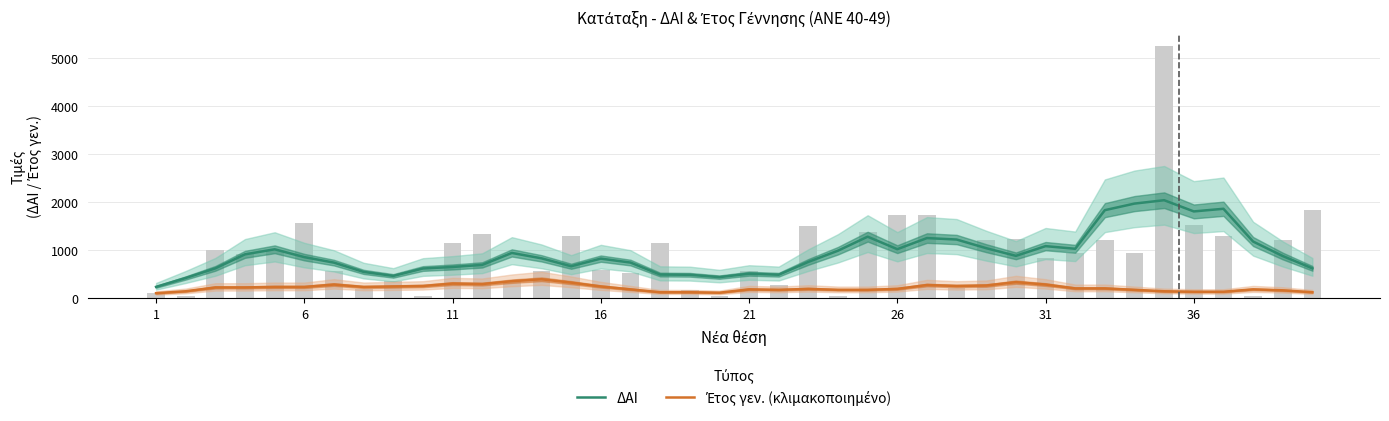

Are the bars horizontal?

No